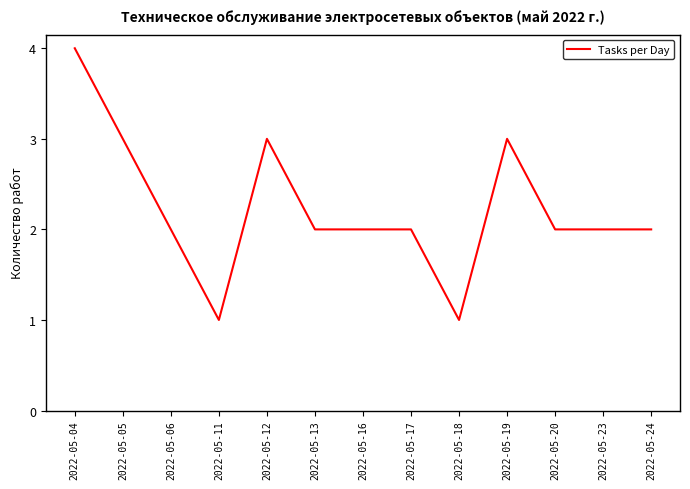

Count the number of data series in this chart.

1